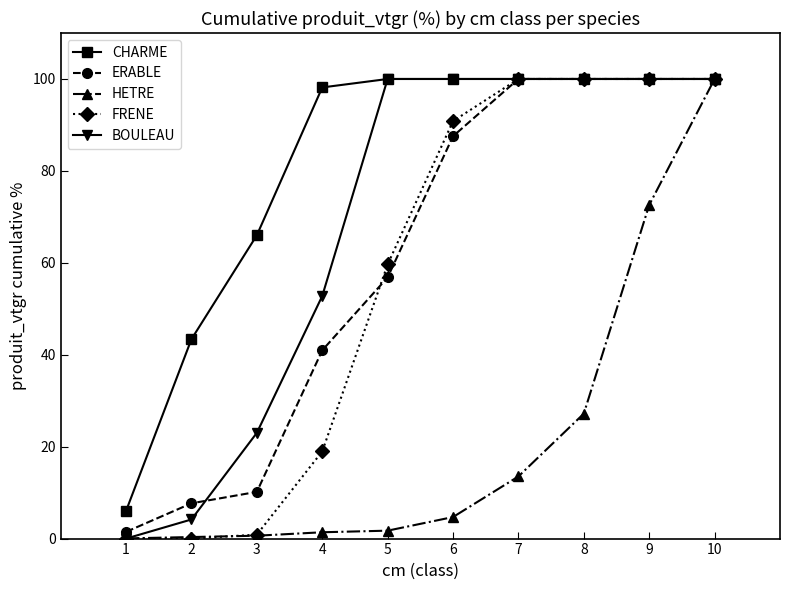

The value of ERABLE at 6 is 23.2. True or false?

False